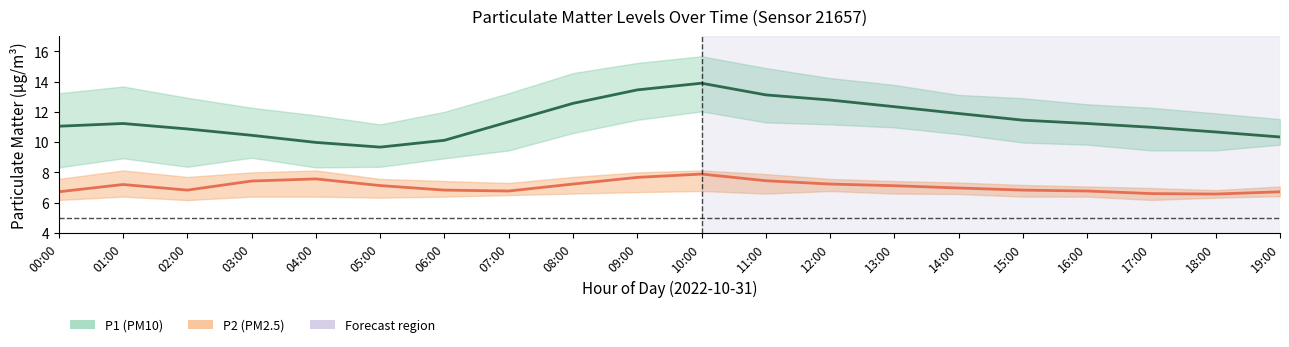

True or false: P1 (PM10) and P2 (PM2.5) intersect in this chart.

False